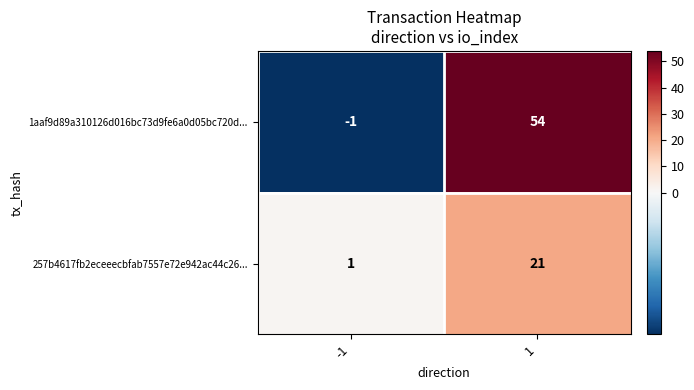

What is the spread (max minus min) of values at -1?

2